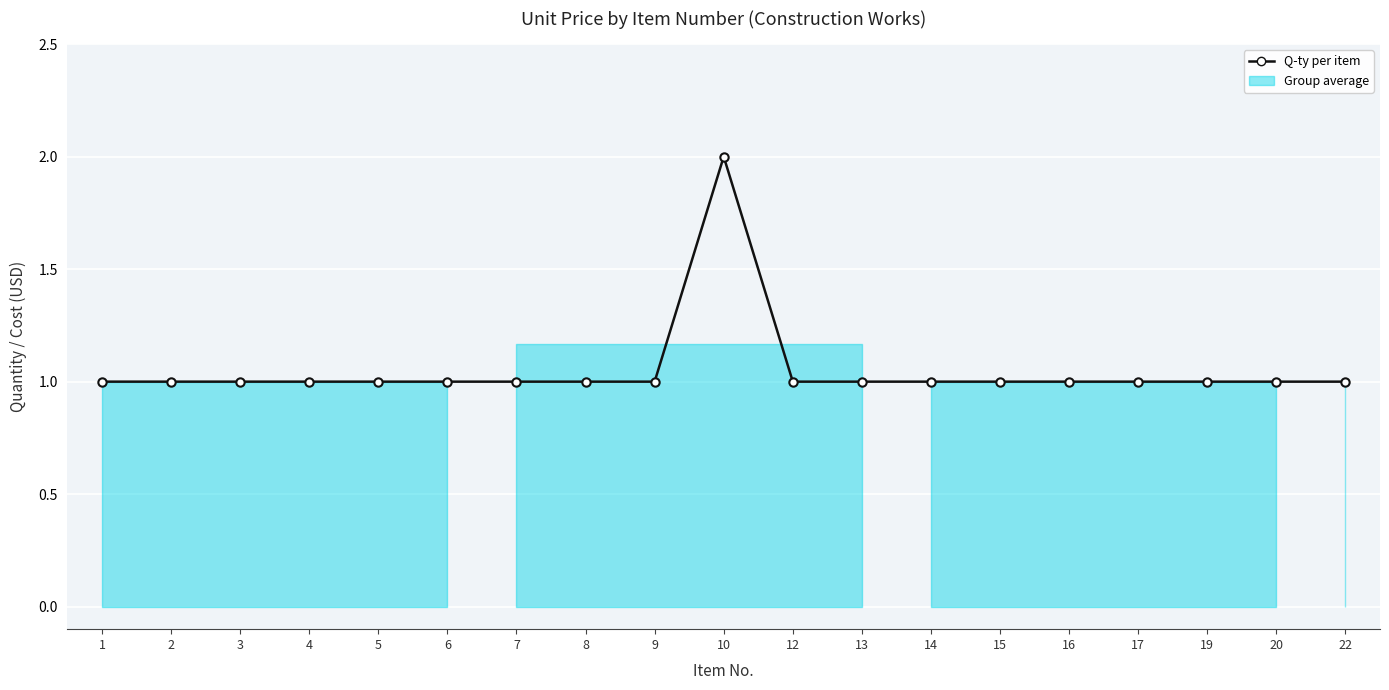

What is the maximum value shown in the chart?

2